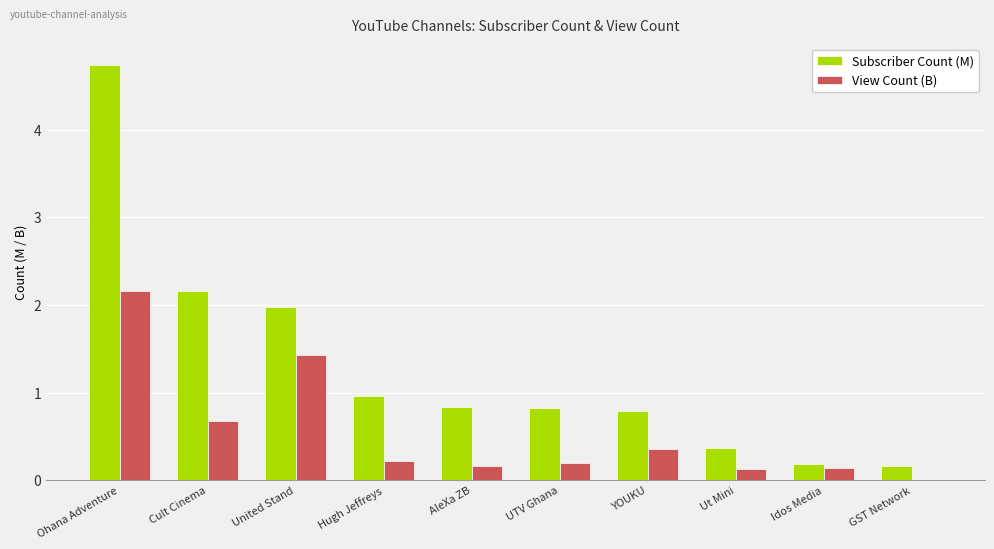

What is the total value across all series at Idos Media?

0.3